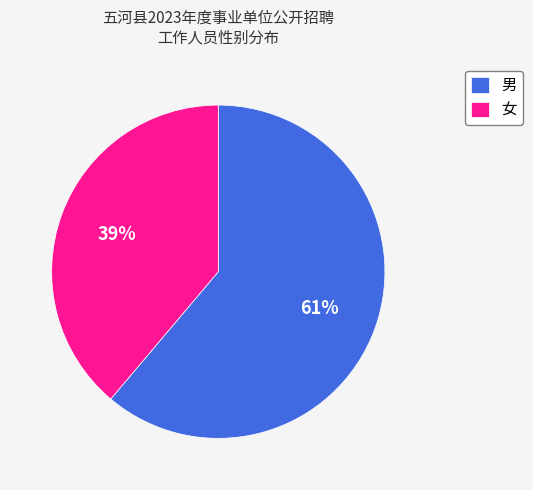

Approximately how many times larger is the value at 男 compared to 女?

1.6